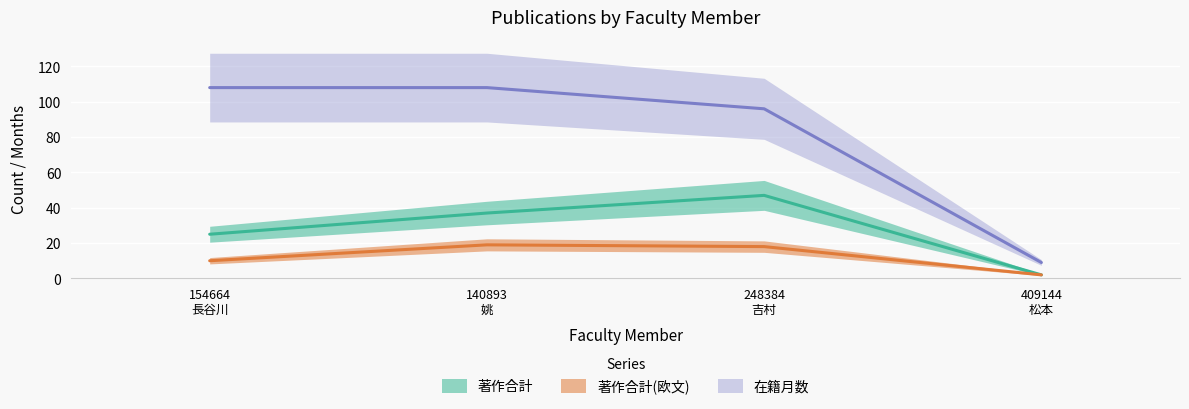

At which category is the sum across all series the highest?

140893
姚